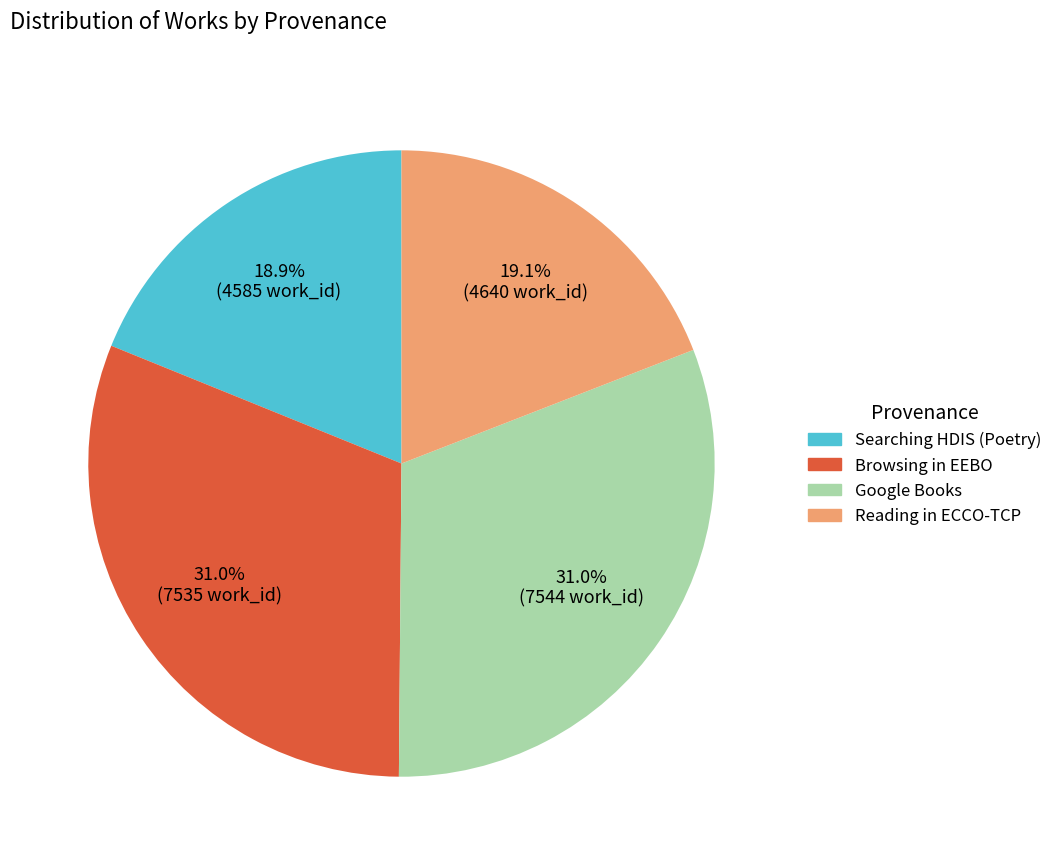

To the nearest percent, what is the combined percentage of Reading in ECCO-TCP and Browsing in EEBO?

50%